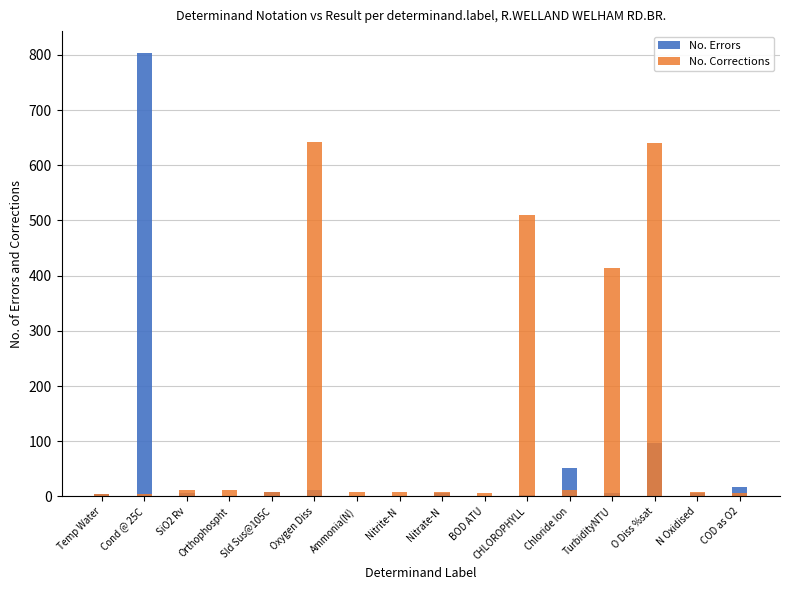

List the labels in order of No. Errors value, smallest first.

Nitrite-N, Orthophospht, Ammonia(N), BOD ATU, CHLOROPHYLL, Temp Water, TurbidityNTU, Nitrate-N, N Oxidised, SiO2 Rv, Sld Sus@105C, Oxygen Diss, COD as O2, Chloride Ion, O Diss %sat, Cond @ 25C